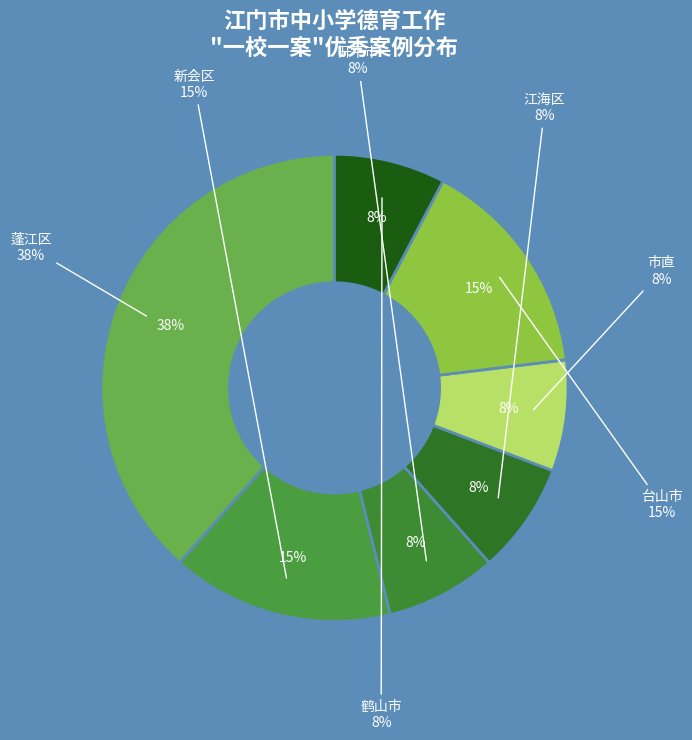

True or false: 鹤山市 accounts for 20% of the total.

False